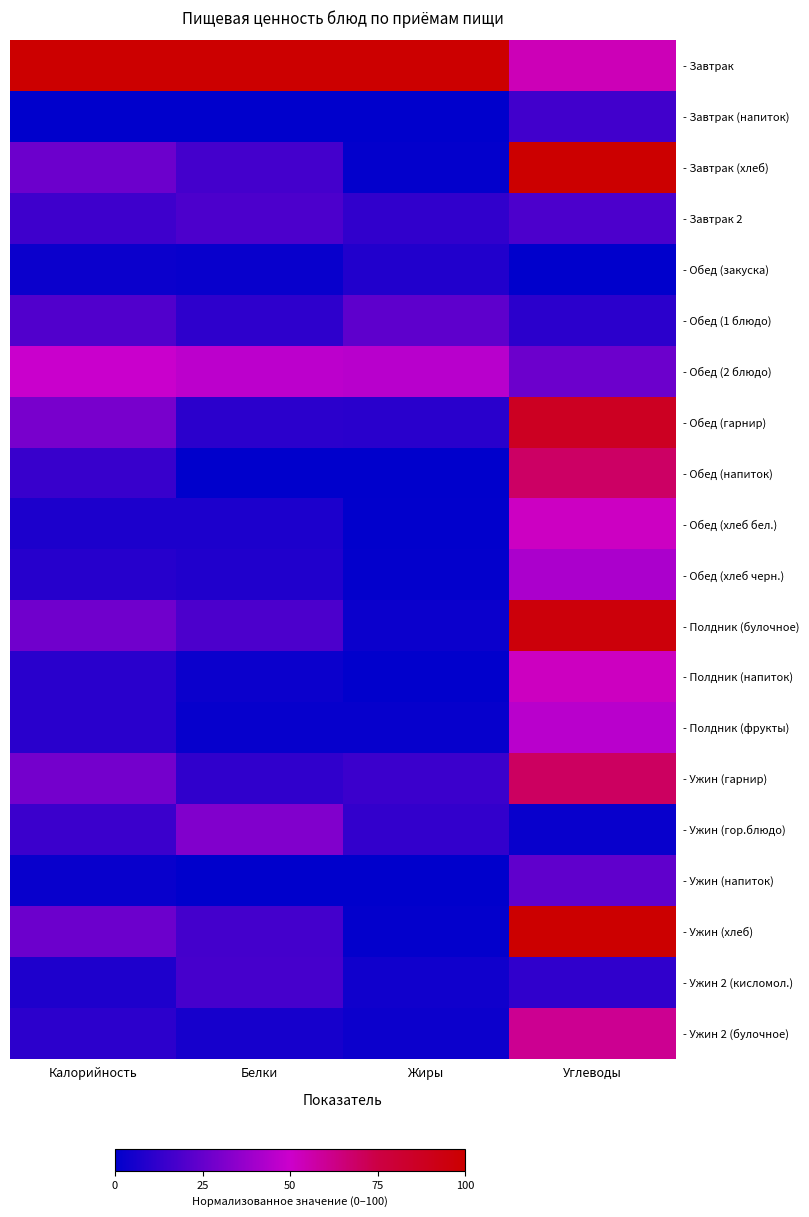

Reading right to left, extract all data points from this chart.

- Завтрак: Углеводы=53.7	Жиры=100.0	Белки=100.0	Калорийность=100.0
- Завтрак (напиток): Углеводы=16.0	Жиры=0.0	Белки=0.0	Калорийность=0.0
- Завтрак (хлеб): Углеводы=100.0	Жиры=1.0	Белки=16.9	Калорийность=26.8
- Завтрак 2: Углеводы=18.9	Жиры=12.1	Белки=18.8	Калорийность=15.4
- Обед (закуска): Углеводы=0.0	Жиры=8.3	Белки=2.3	Калорийность=3.1
- Обед (1 блюдо): Углеводы=10.6	Жиры=23.1	Белки=11.7	Калорийность=20.2
- Обед (2 блюдо): Углеводы=26.9	Жиры=45.0	Белки=46.4	Калорийность=49.6
- Обед (гарнир): Углеводы=87.5	Жиры=10.5	Белки=10.7	Калорийность=29.6
- Обед (напиток): Углеводы=68.9	Жиры=0.2	Белки=0.0	Калорийность=14.0
- Обед (хлеб бел.): Углеводы=51.9	Жиры=0.5	Белки=7.1	Калорийность=7.2
- Обед (хлеб черн.): Углеводы=42.0	Жиры=1.0	Белки=8.1	Калорийность=9.4
- Полдник (булочное): Углеводы=95.8	Жиры=2.9	Белки=18.8	Калорийность=27.4
- Полдник (напиток): Углеводы=52.2	Жиры=0.5	Белки=2.9	Калорийность=10.3
- Полдник (фрукты): Углеводы=45.5	Жиры=1.7	Белки=1.9	Калорийность=10.5
- Ужин (гарнир): Углеводы=69.9	Жиры=14.8	Белки=12.0	Калорийность=28.7
- Ужин (гор.блюдо): Углеводы=2.2	Жиры=12.9	Белки=31.8	Калорийность=14.8
- Ужин (напиток): Углеводы=23.7	Жиры=0.0	Белки=0.3	Калорийность=2.3
- Ужин (хлеб): Углеводы=100.0	Жиры=1.0	Белки=16.9	Калорийность=26.8
- Ужин 2 (кисломол.): Углеводы=11.9	Жиры=4.3	Белки=17.2	Калорийность=7.4
- Ужин 2 (булочное): Углеводы=60.6	Жиры=3.3	Белки=5.5	Калорийность=11.1